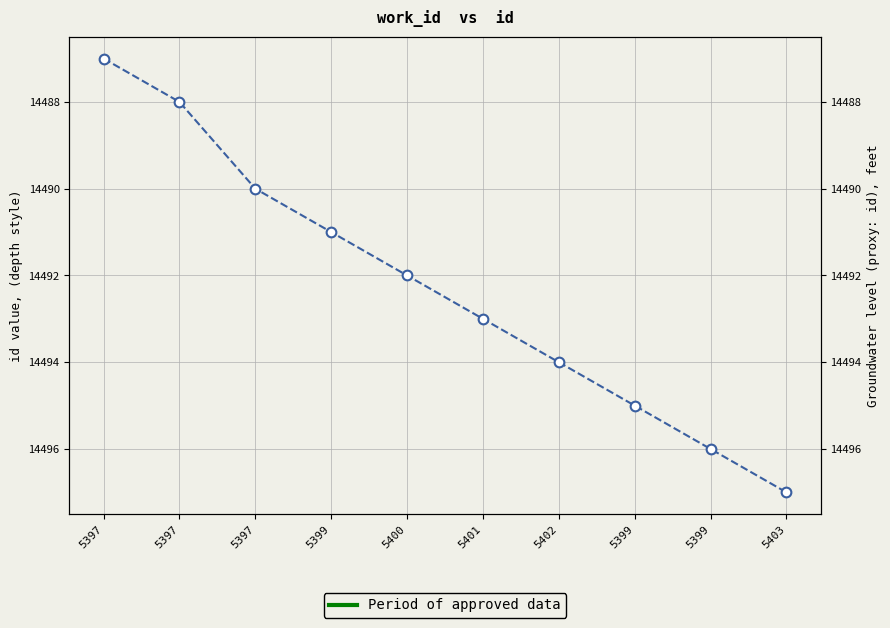

Reading left to right, list all the values displayed in this chart.

14487	14488	14490	14491	14492	14493	14494	14495	14496	14497